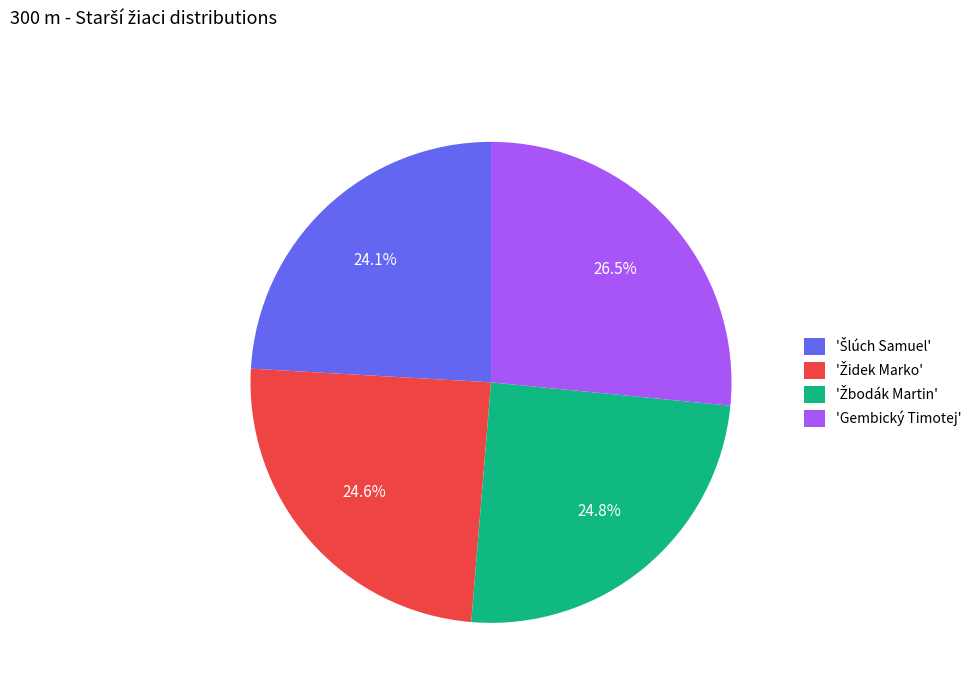

Does 'Gembický Timotej' account for over 50% of the chart?

No